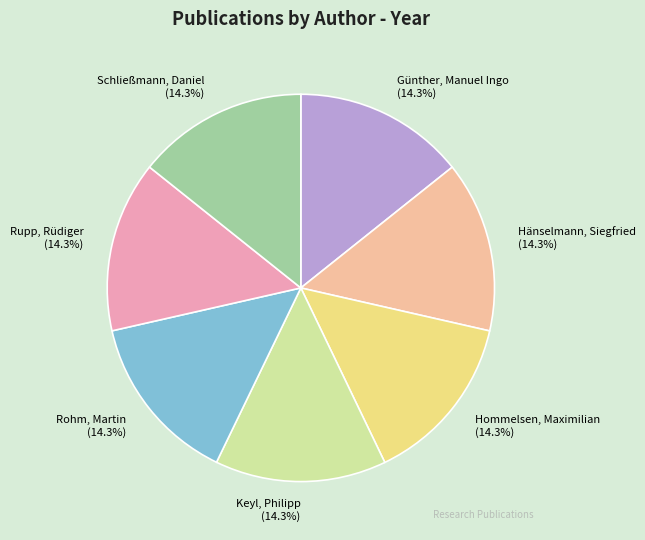

To the nearest percent, what percentage of the pie is Schließmann, Daniel?

14%